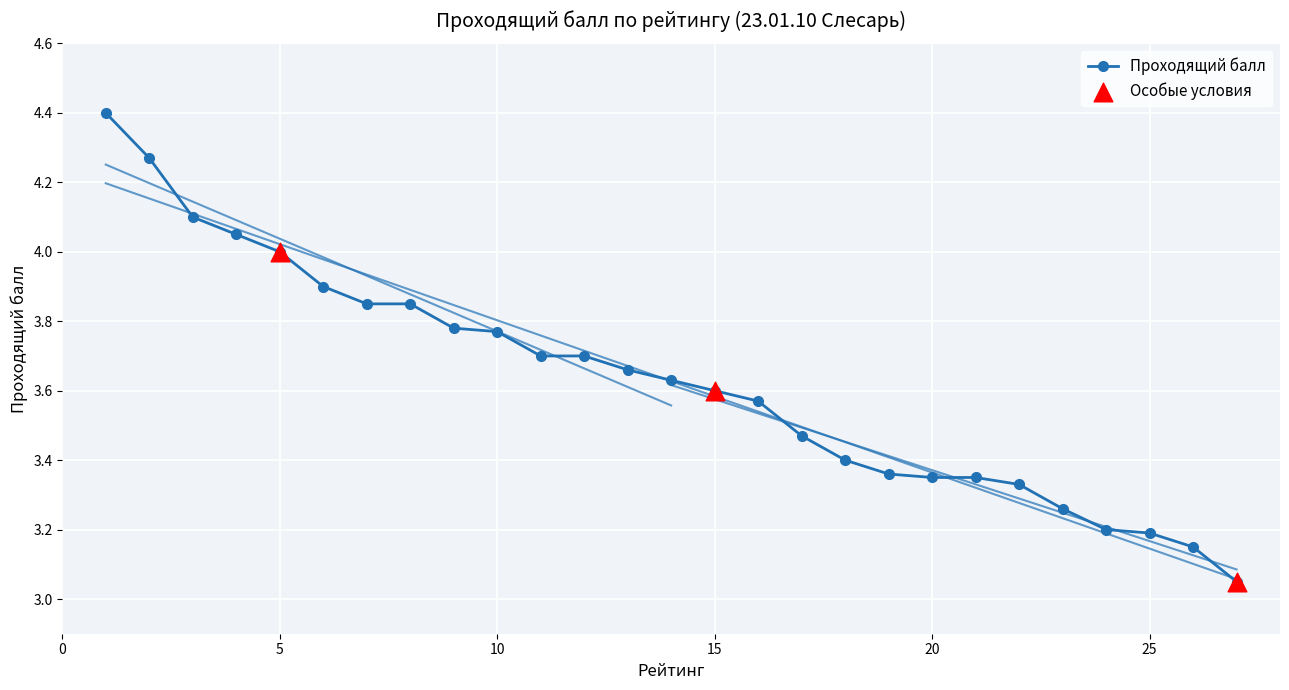

What is the change in value from 7 to 12?

-0.1